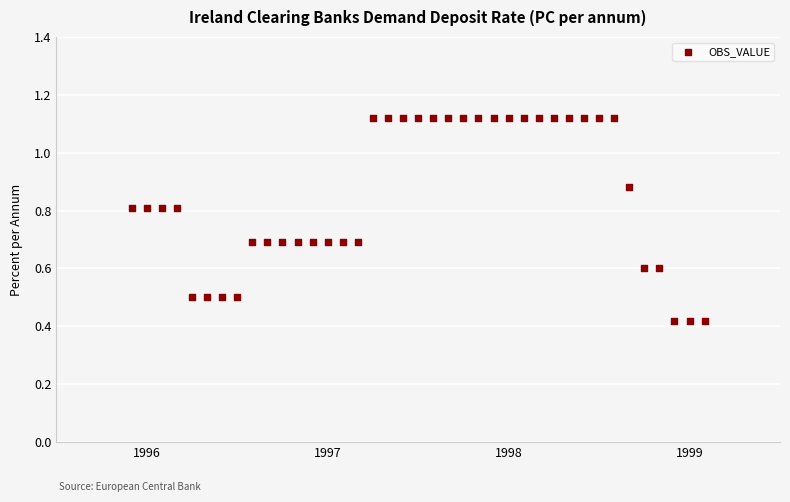

What is the range of X values (max minus min)?

3.2